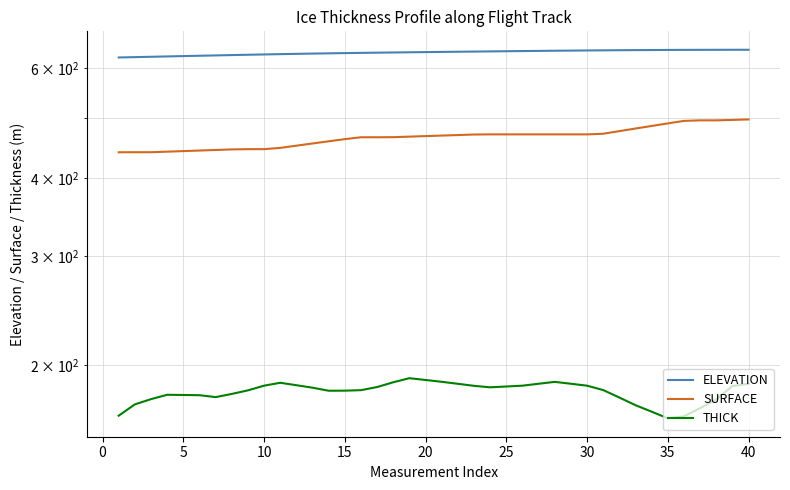

What is the average value of the SURFACE series?

464.8